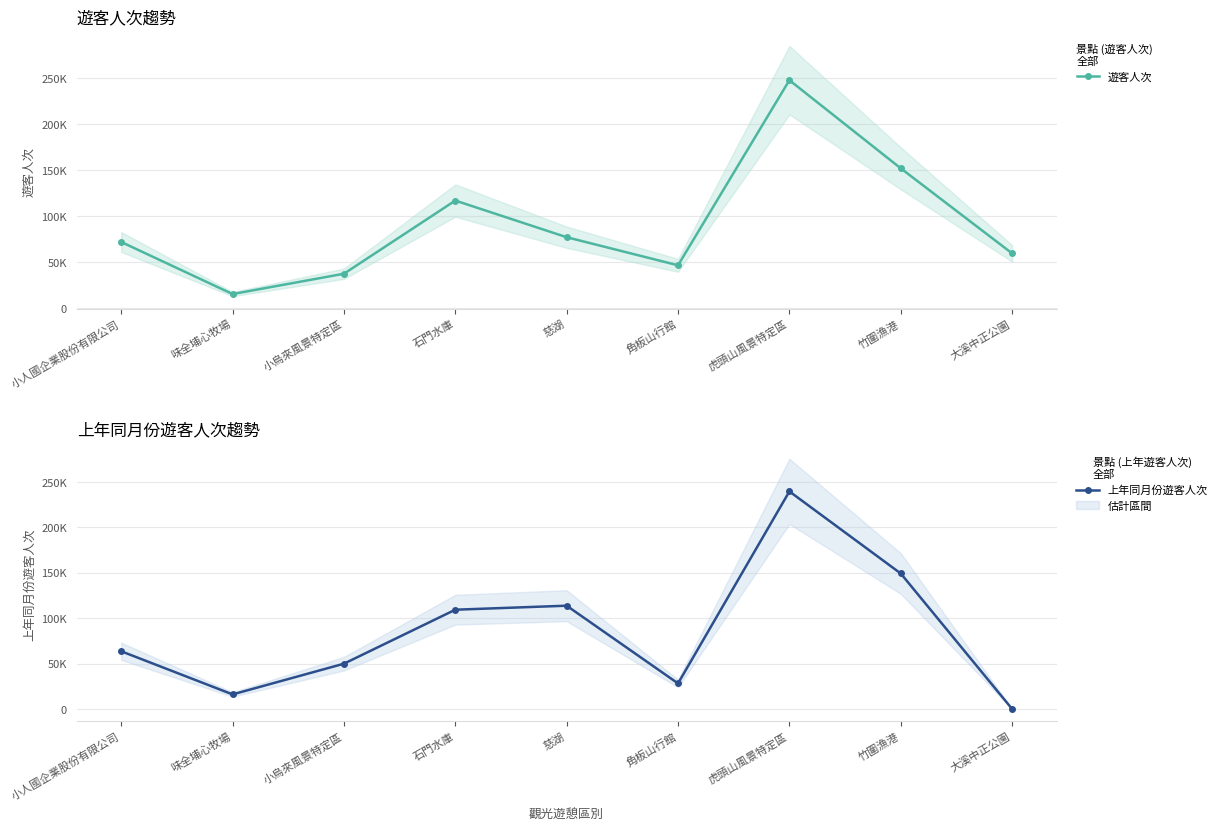

Which category has the highest value in the 上年同月份遊客人次 series?

虎頭山風景特定區